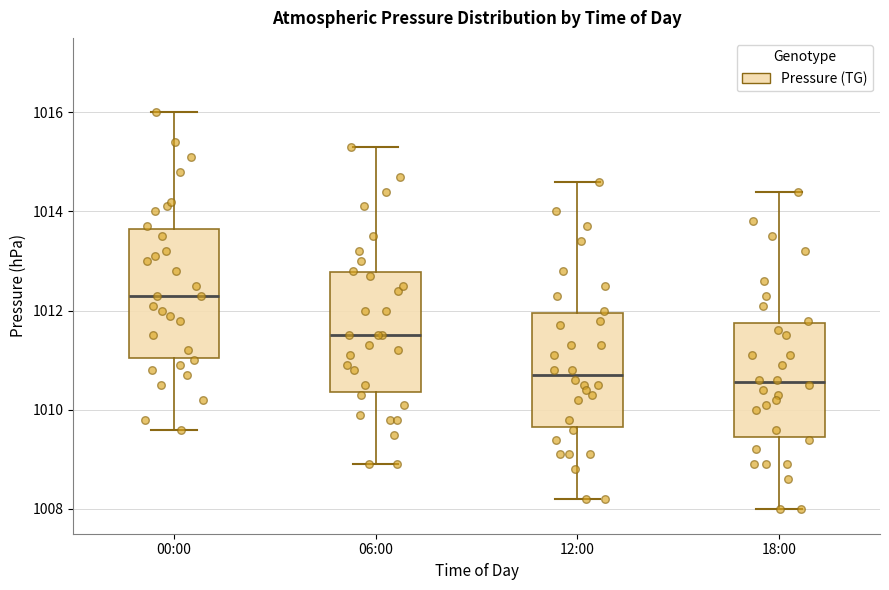

Where does the lower whisker of the box for 18:00 end on the y-axis? The values are not printed on the chart, so give them approximately, as read against the axis.

1008.0